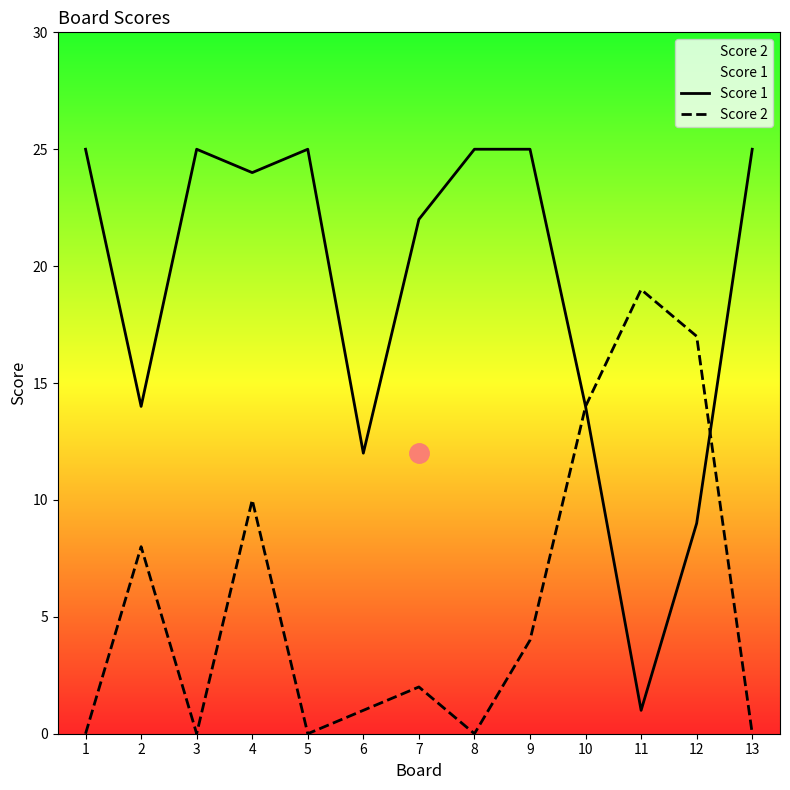

Which series has the largest total across all categories?

Score 1